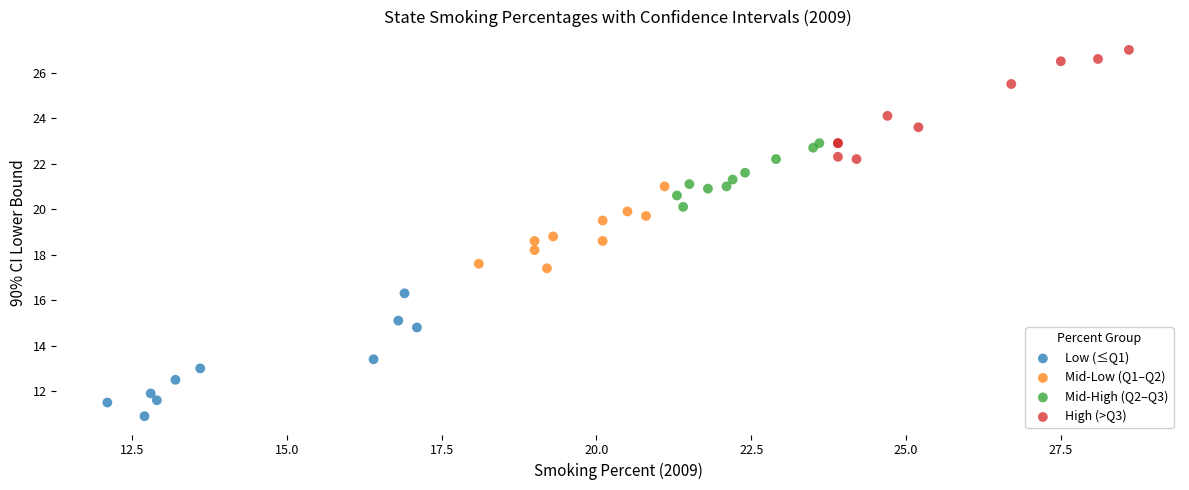

Which series reaches the minimum Y coordinate?

Low (≤Q1)